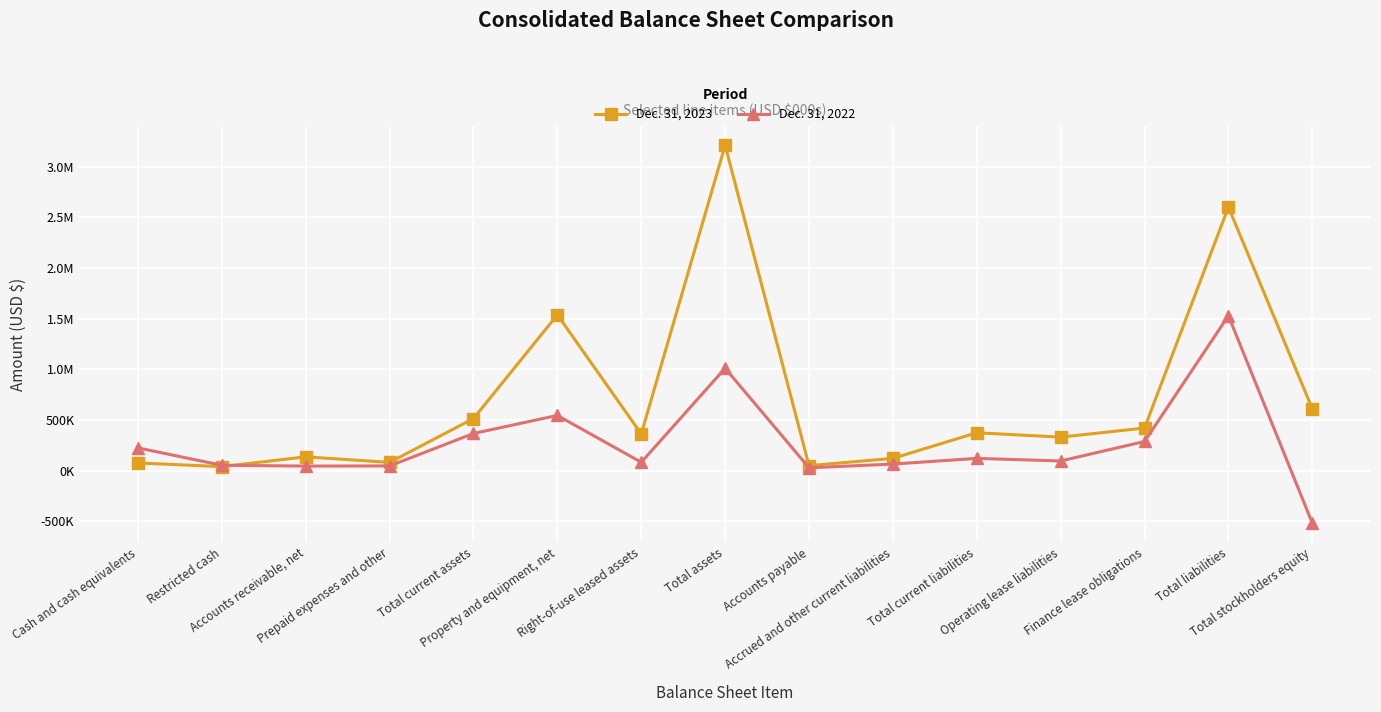

Is this an area chart (filled region under the line)?

No